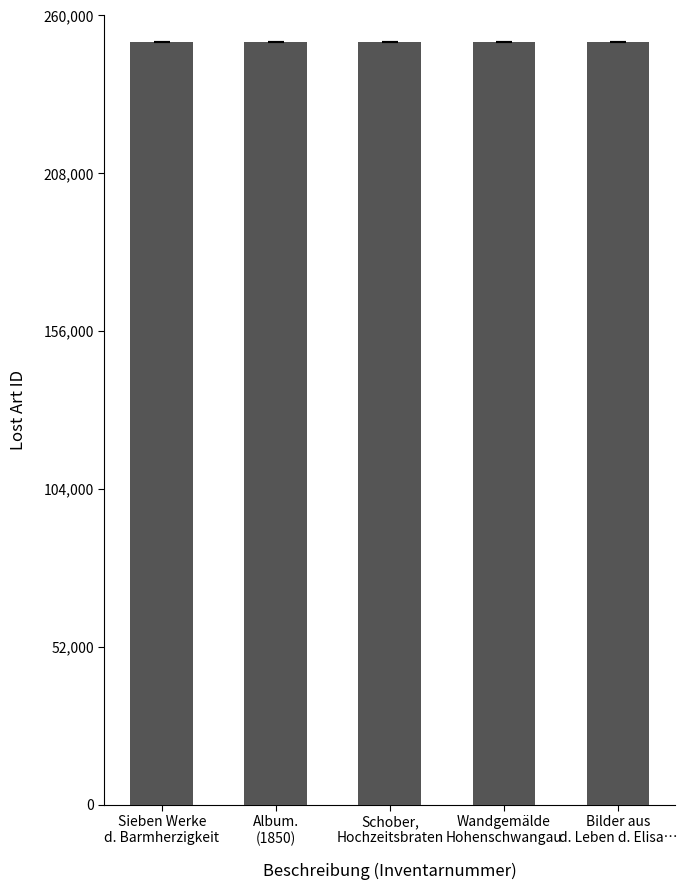

How many values are between 251421 and 251423?

3